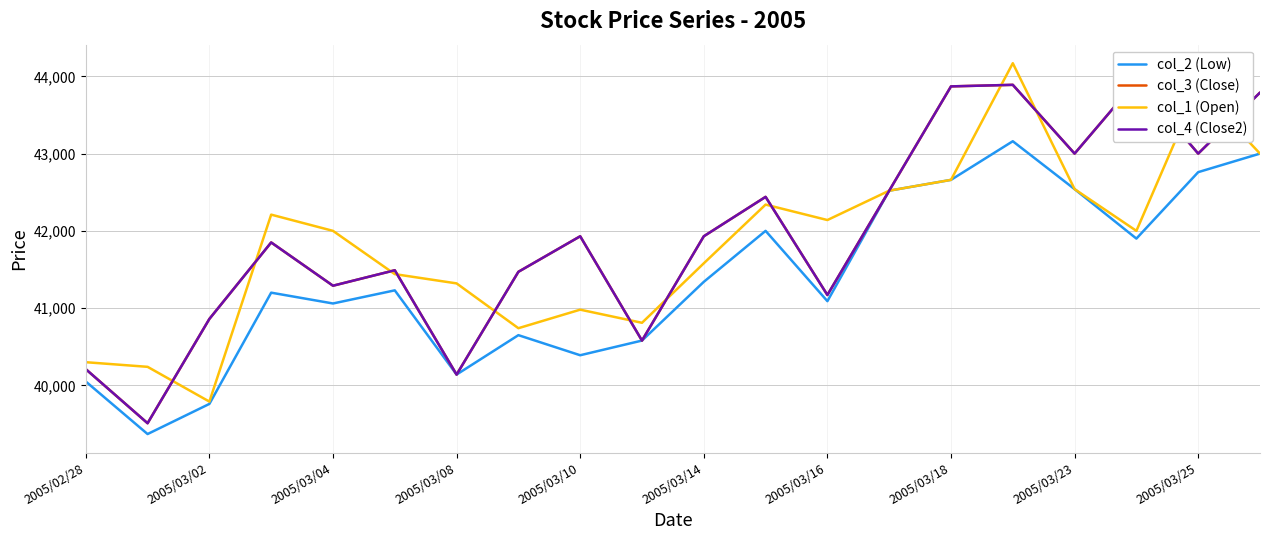

The value of col_2 (Low) at 2005/03/14 is 41340. True or false?

True